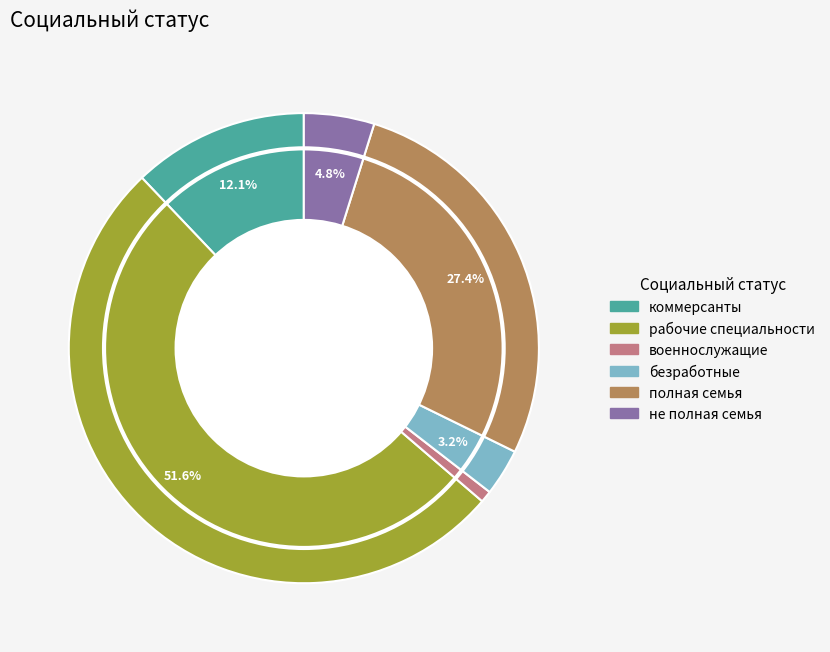

What is the smallest slice in the pie chart?

военнослужащие